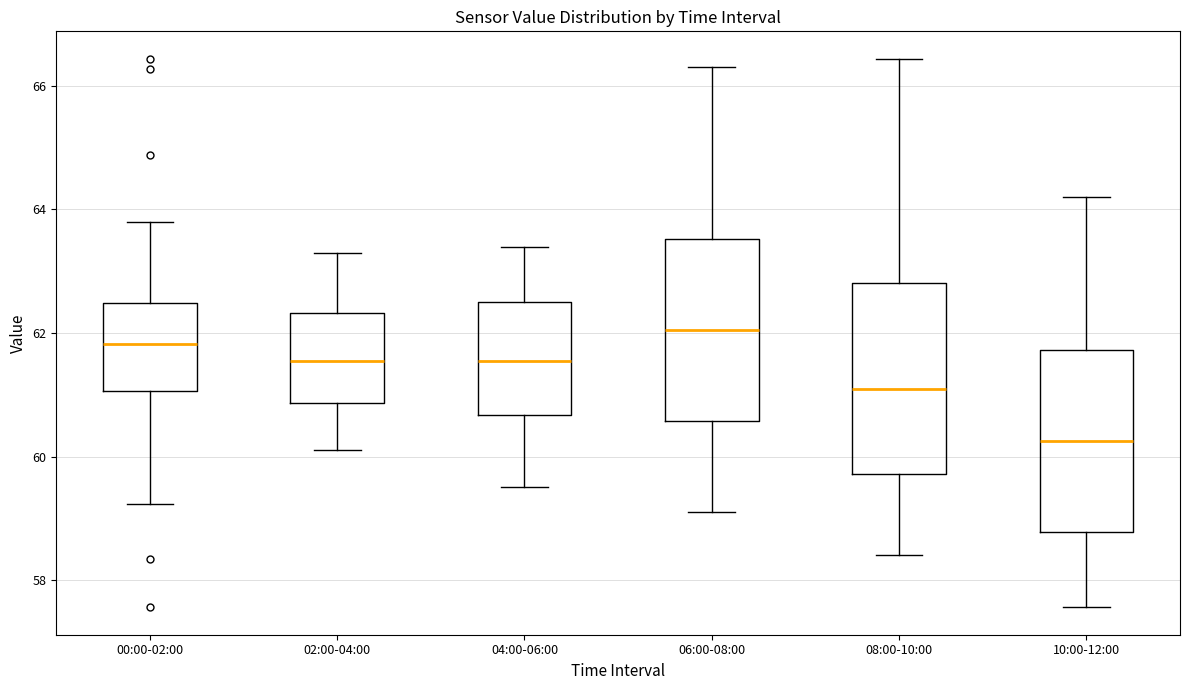

Where does the lower whisker of the box for 02:00-04:00 end on the y-axis? The values are not printed on the chart, so give them approximately, as read against the axis.

60.2